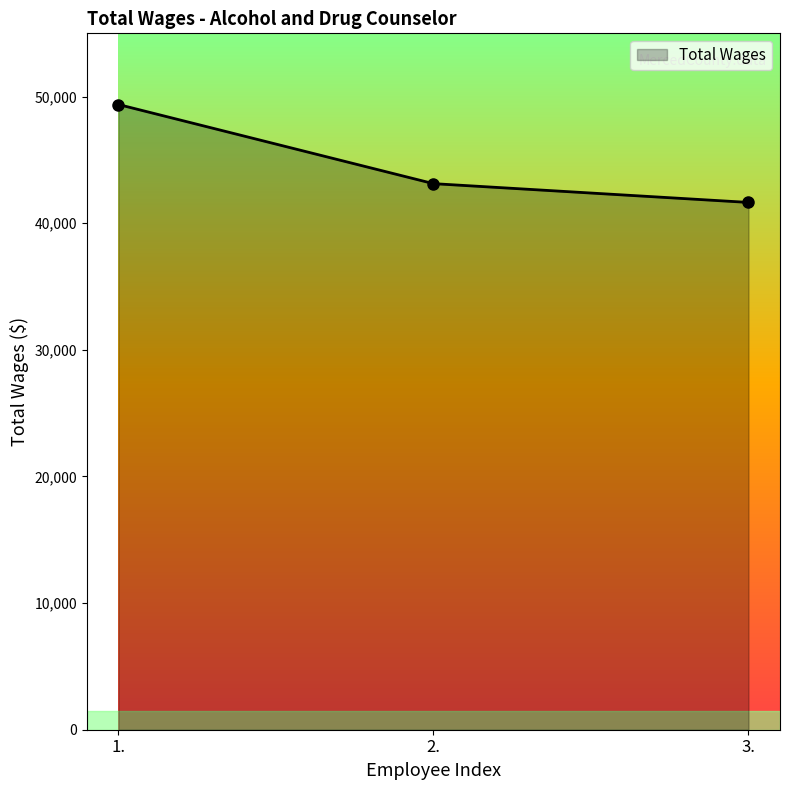

At which label is the value closest to 45512?

2.